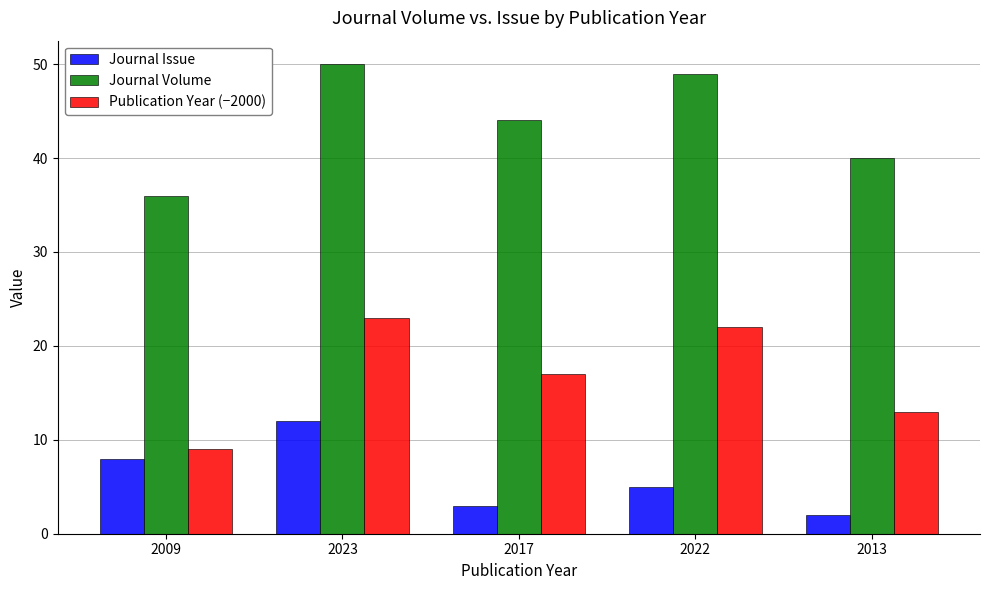

Is it true that Journal Issue equals 3 at 2017?

True